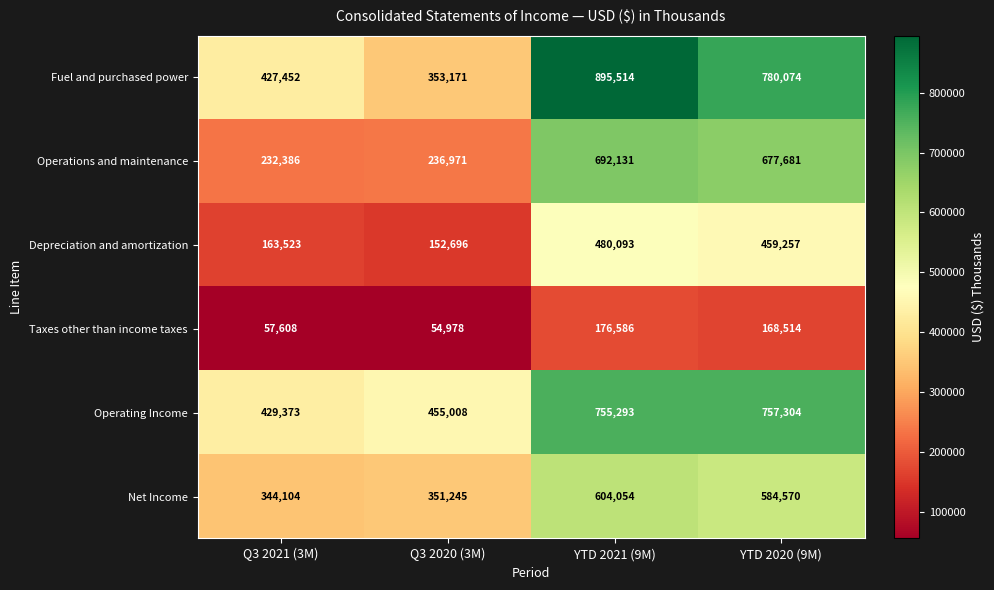

Where is Taxes other than income taxes nearest to the value 115782?

YTD 2020 (9M)